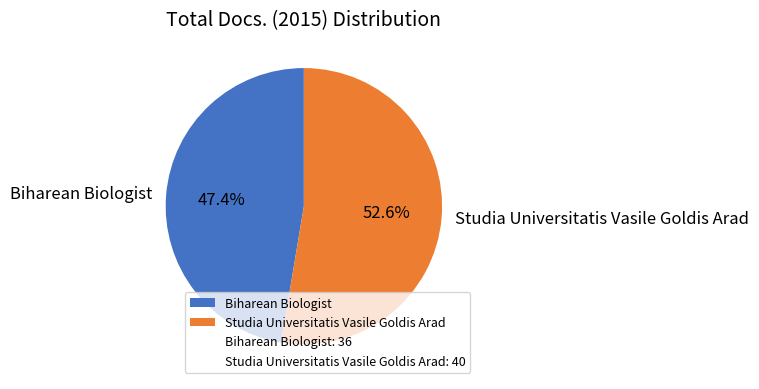

What portion of the pie excludes Studia Universitatis Vasile Goldis Arad?

47.4%